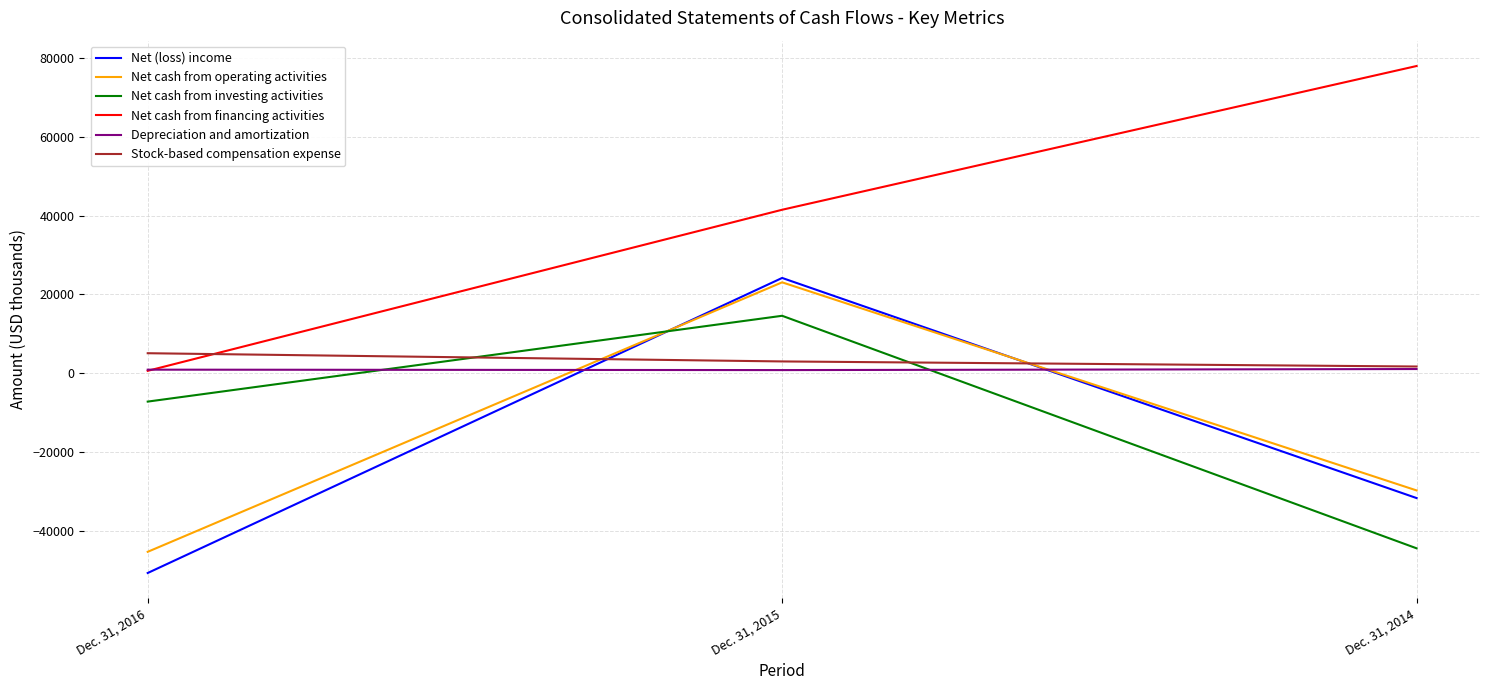

The value of Net (loss) income at Dec. 31, 2015 is 39035. True or false?

False